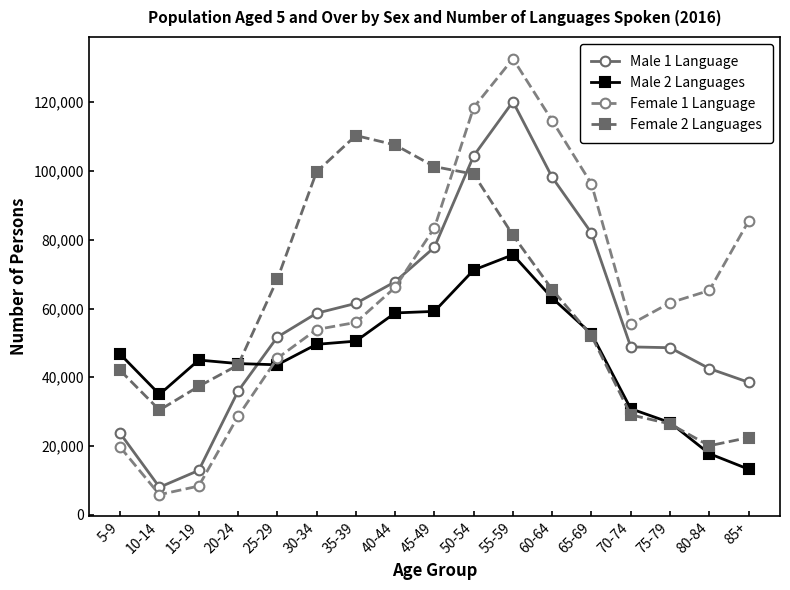

True or false: Male 1 Language has more than 2 points higher than both neighbors.

False